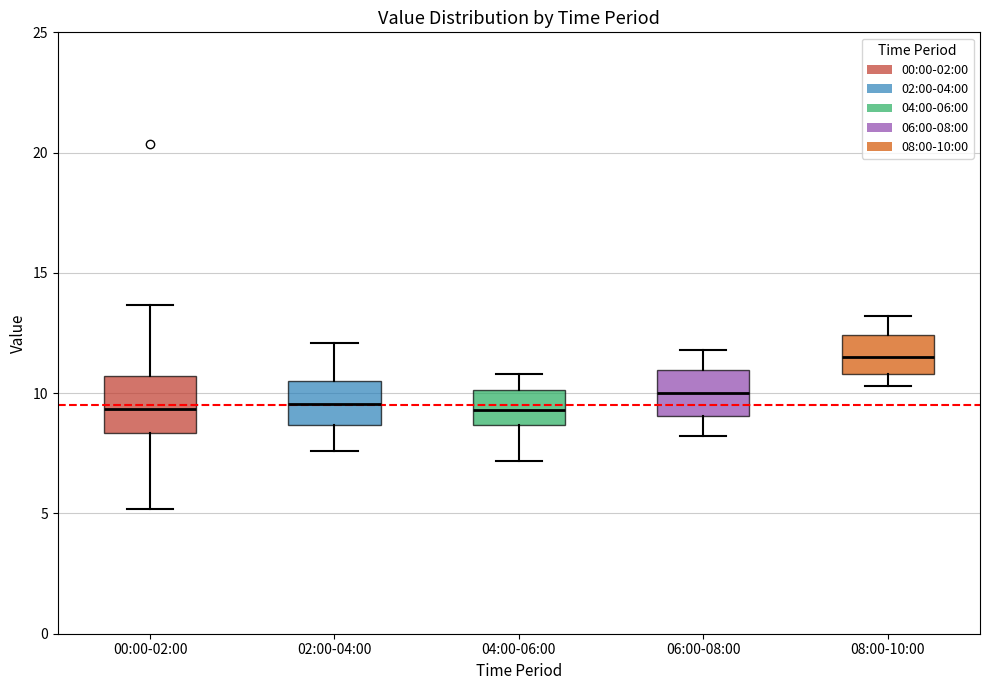

Reading left to right, read every box against the y-axis: the position of its median line, the range the box covers, and the ends of its whiskers. The values are not printed on the chart, so give them approximately, as read against the axis.

00:00-02:00: median 9.5, box 8.5 to 10.5, whiskers 5.0 to 13.5
02:00-04:00: median 9.5, box 8.5 to 10.5, whiskers 7.5 to 12.0
04:00-06:00: median 9.5, box 8.5 to 10.0, whiskers 7.0 to 11.0
06:00-08:00: median 10.0, box 9.0 to 11.0, whiskers 8.0 to 12.0
08:00-10:00: median 11.5, box 11.0 to 12.5, whiskers 10.5 to 13.0